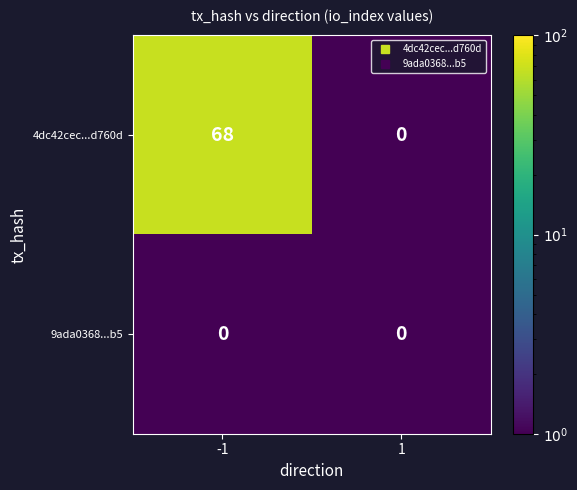

Is it true that 4dc42cec...d760d equals 0 at 1?

True